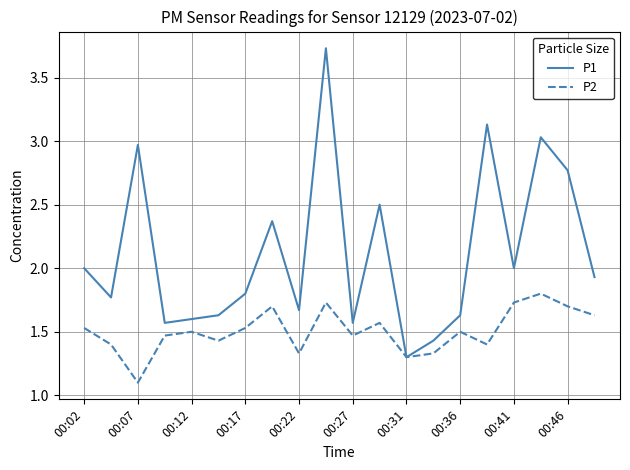

Rank the series by their maximum value, from lowest to highest.

P2, P1